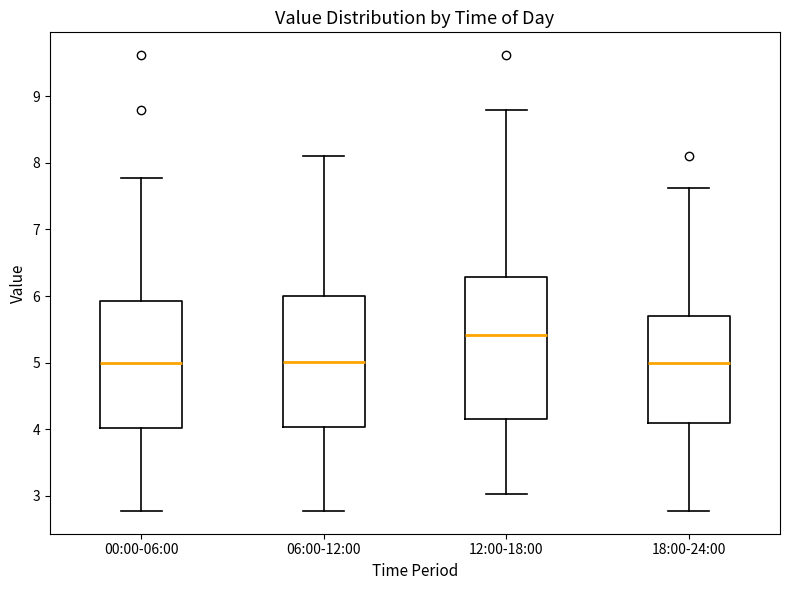

Where does the median line of the box for 12:00-18:00 sit on the y-axis? The values are not printed on the chart, so give them approximately, as read against the axis.

5.4